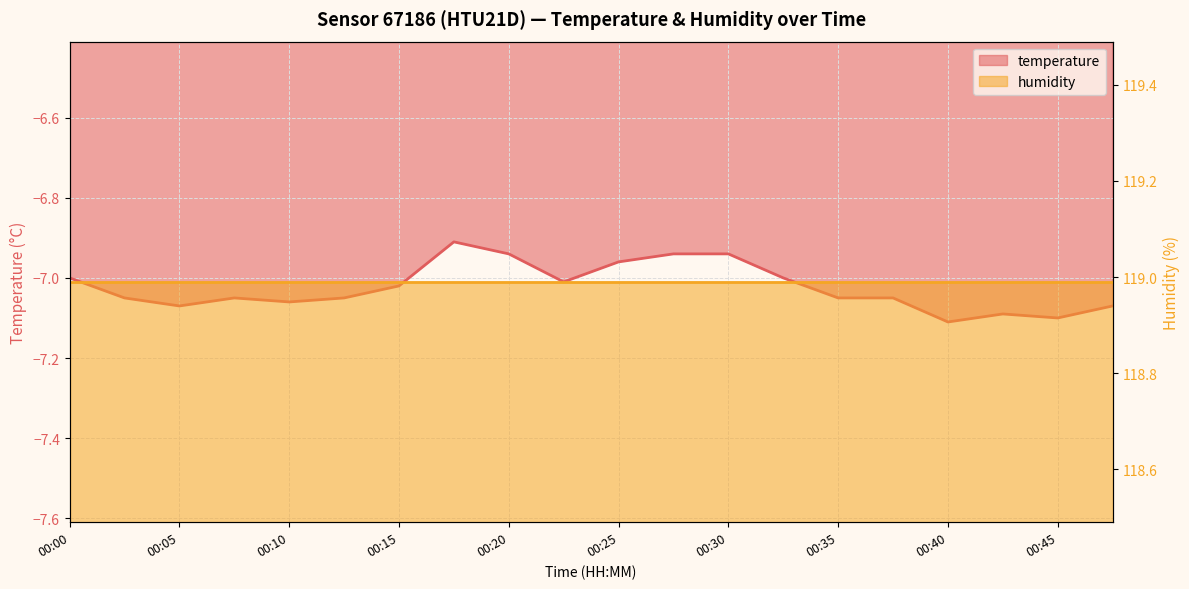

What is the greatest value displayed?

-6.9